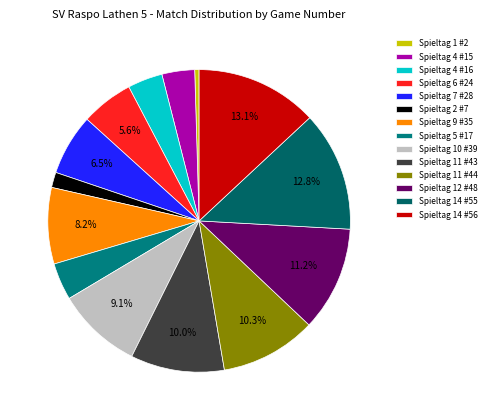

To the nearest percent, what is the average slice percentage?

7%